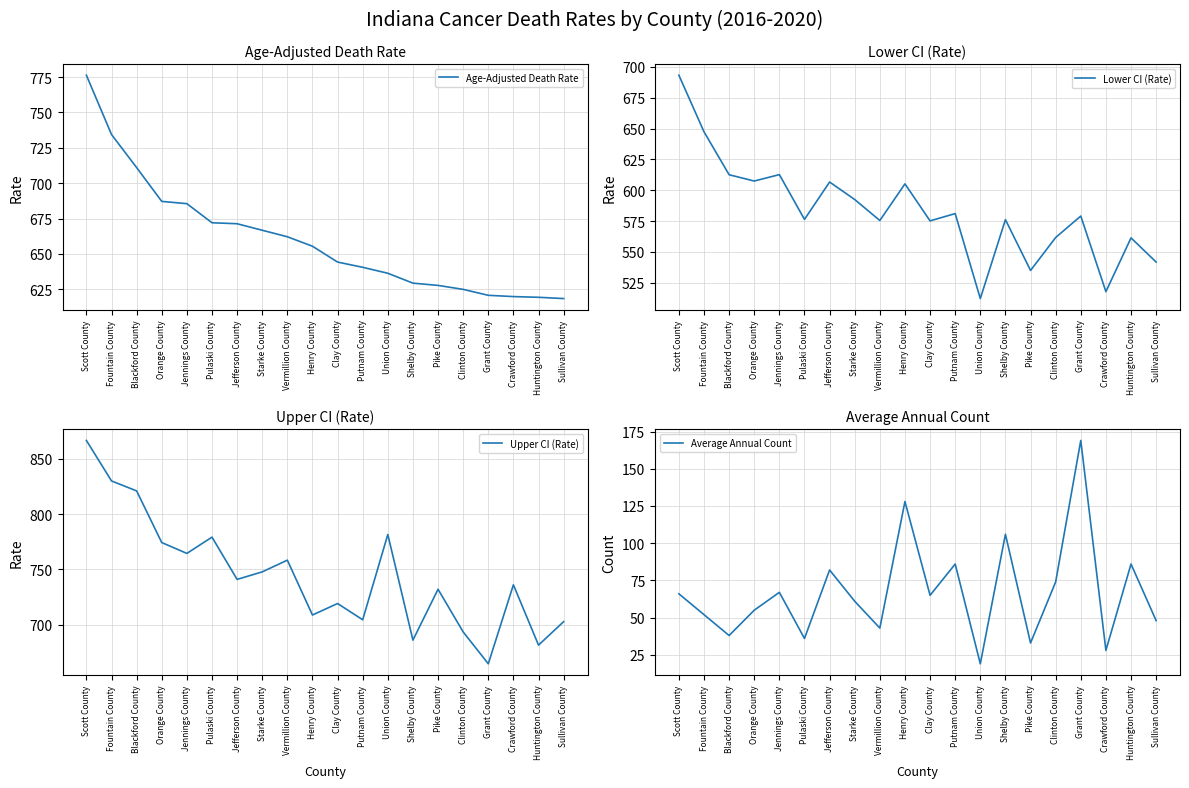

Reading left to right, extract all data points from this chart.

Age-Adjusted Death Rate: Scott County=776.3	Fountain County=734.4	Blackford County=711.0	Orange County=687.1	Jennings County=685.5	Pulaski County=672.0	Jefferson County=671.3	Starke County=666.7	Vermillion County=662.1	Henry County=655.4	Clay County=644.2	Putnam County=640.5	Union County=636.3	Shelby County=629.3	Pike County=627.7	Clinton County=624.9	Grant County=620.7	Crawford County=619.8	Huntington County=619.3	Sullivan County=618.4
Lower CI (Rate): Scott County=693.3	Fountain County=647.4	Blackford County=612.6	Orange County=607.5	Jennings County=612.7	Pulaski County=576.4	Jefferson County=606.7	Starke County=592.5	Vermillion County=575.5	Henry County=605.2	Clay County=575.2	Putnam County=581.1	Union County=512.2	Shelby County=576.2	Pike County=535.0	Clinton County=561.7	Grant County=579.1	Crawford County=517.8	Huntington County=561.4	Sullivan County=541.8
Upper CI (Rate): Scott County=866.5	Fountain County=829.9	Blackford County=820.9	Orange County=774.2	Jennings County=764.4	Pulaski County=779.1	Jefferson County=740.9	Starke County=747.7	Vermillion County=758.3	Henry County=708.7	Clay County=719.1	Putnam County=704.4	Union County=781.5	Shelby County=686.0	Pike County=732.0	Clinton County=693.4	Grant County=664.6	Crawford County=736.0	Huntington County=681.5	Sullivan County=702.7
Average Annual Count: Scott County=66.0	Fountain County=52.0	Blackford County=38.0	Orange County=55.0	Jennings County=67.0	Pulaski County=36.0	Jefferson County=82.0	Starke County=61.0	Vermillion County=43.0	Henry County=128.0	Clay County=65.0	Putnam County=86.0	Union County=19.0	Shelby County=106.0	Pike County=33.0	Clinton County=74.0	Grant County=169.0	Crawford County=28.0	Huntington County=86.0	Sullivan County=48.0